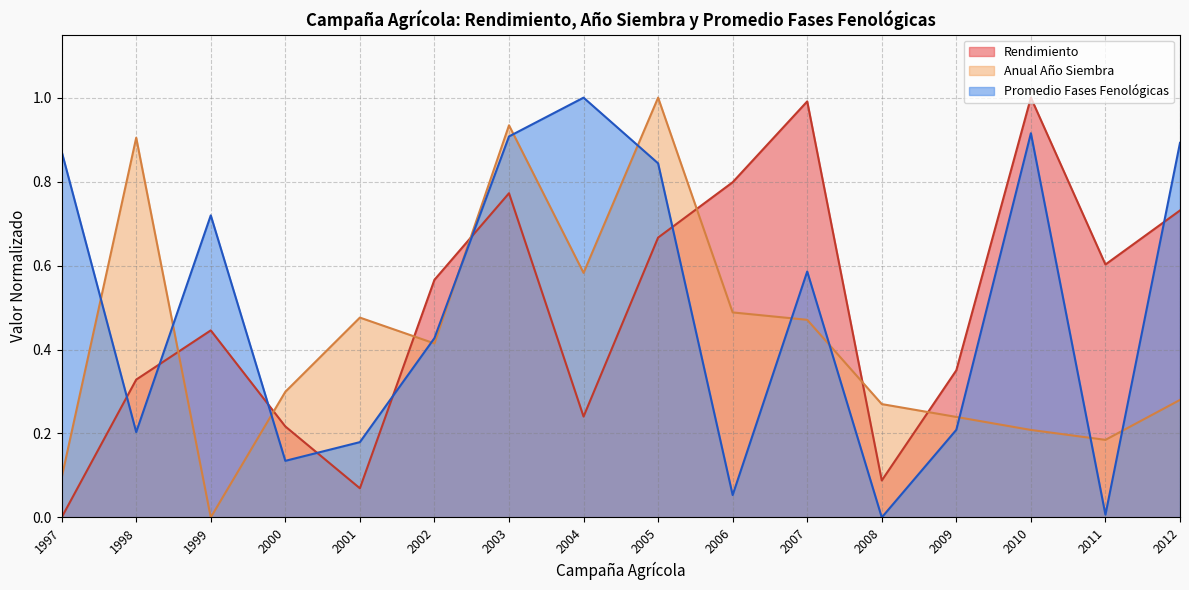

What is the difference between the maximum and minimum values in the Rendimiento series?

1.0